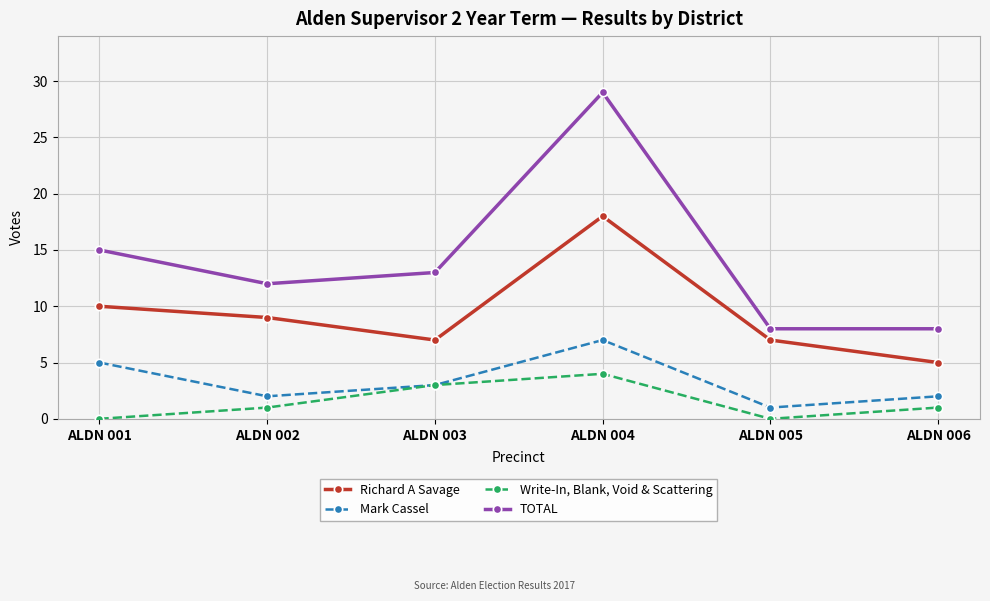

What value does the TOTAL series have at ALDN 006, to the nearest 5?

10